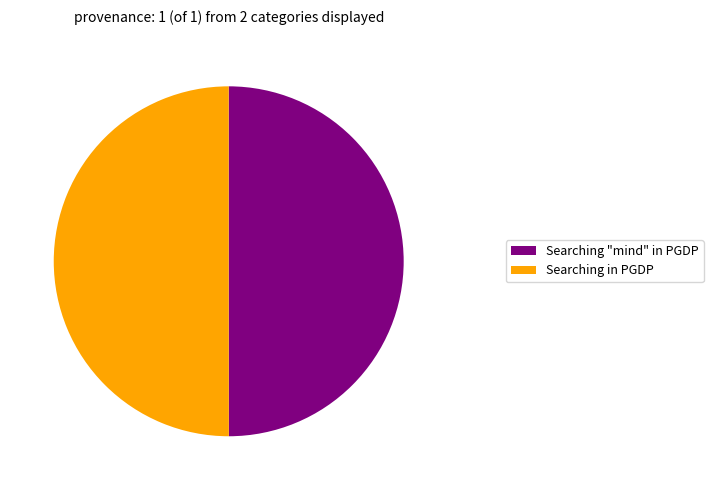

How many slices are in this pie chart?

2